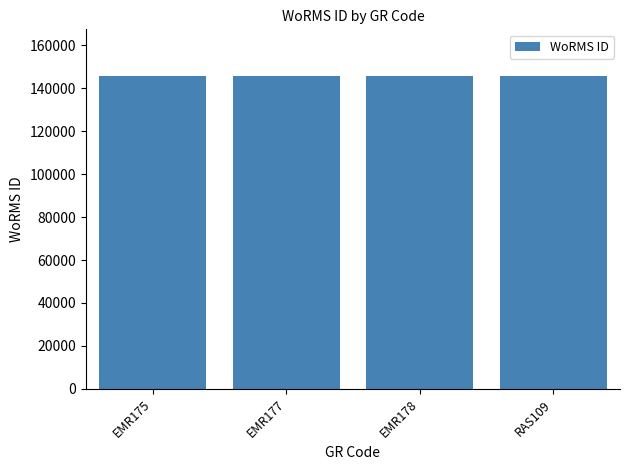

What is the ratio of the value at EMR178 to the value at RAS109?

1.0